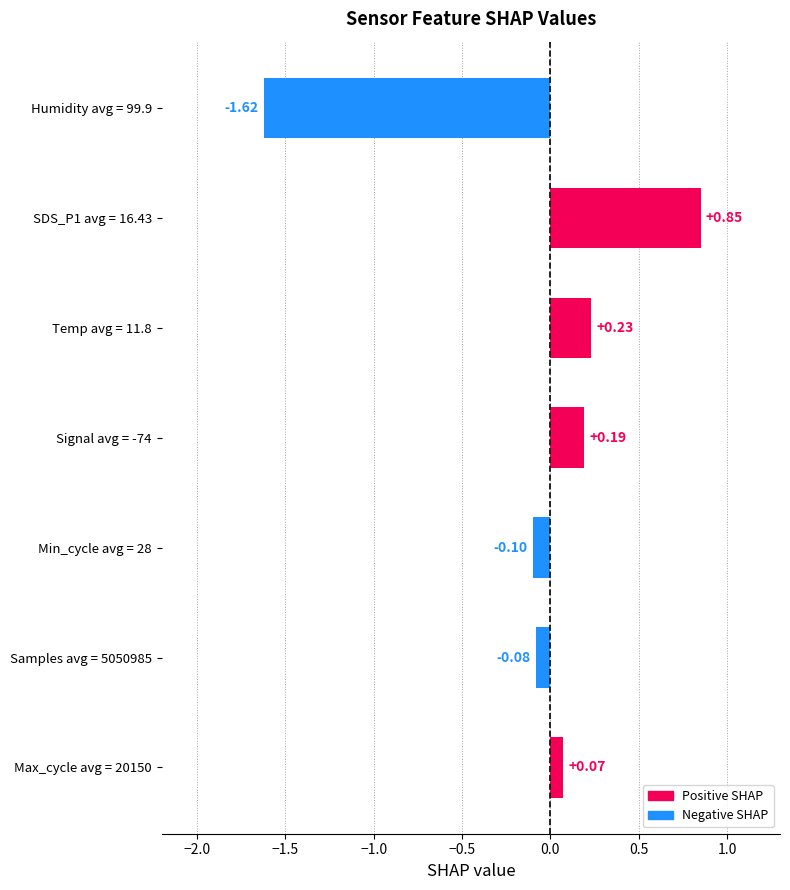

What is the change in value from Signal avg = -74 to Humidity avg = 99.9?

-1.8